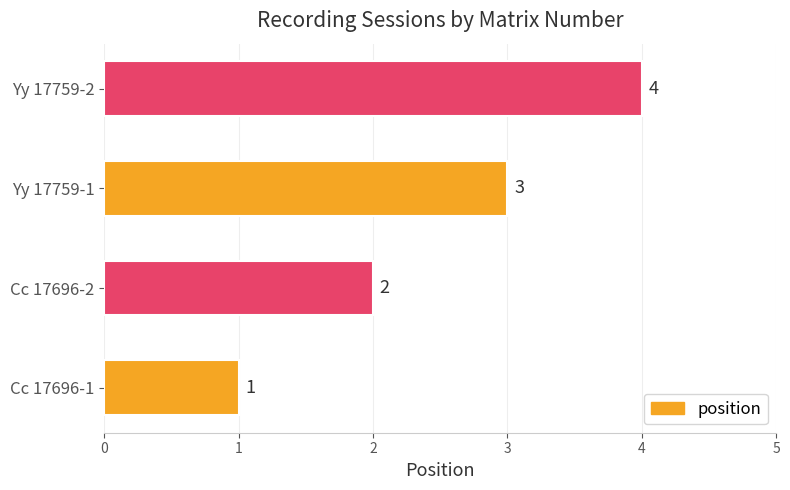

What is the approximate value at Yy 17759-1?

3